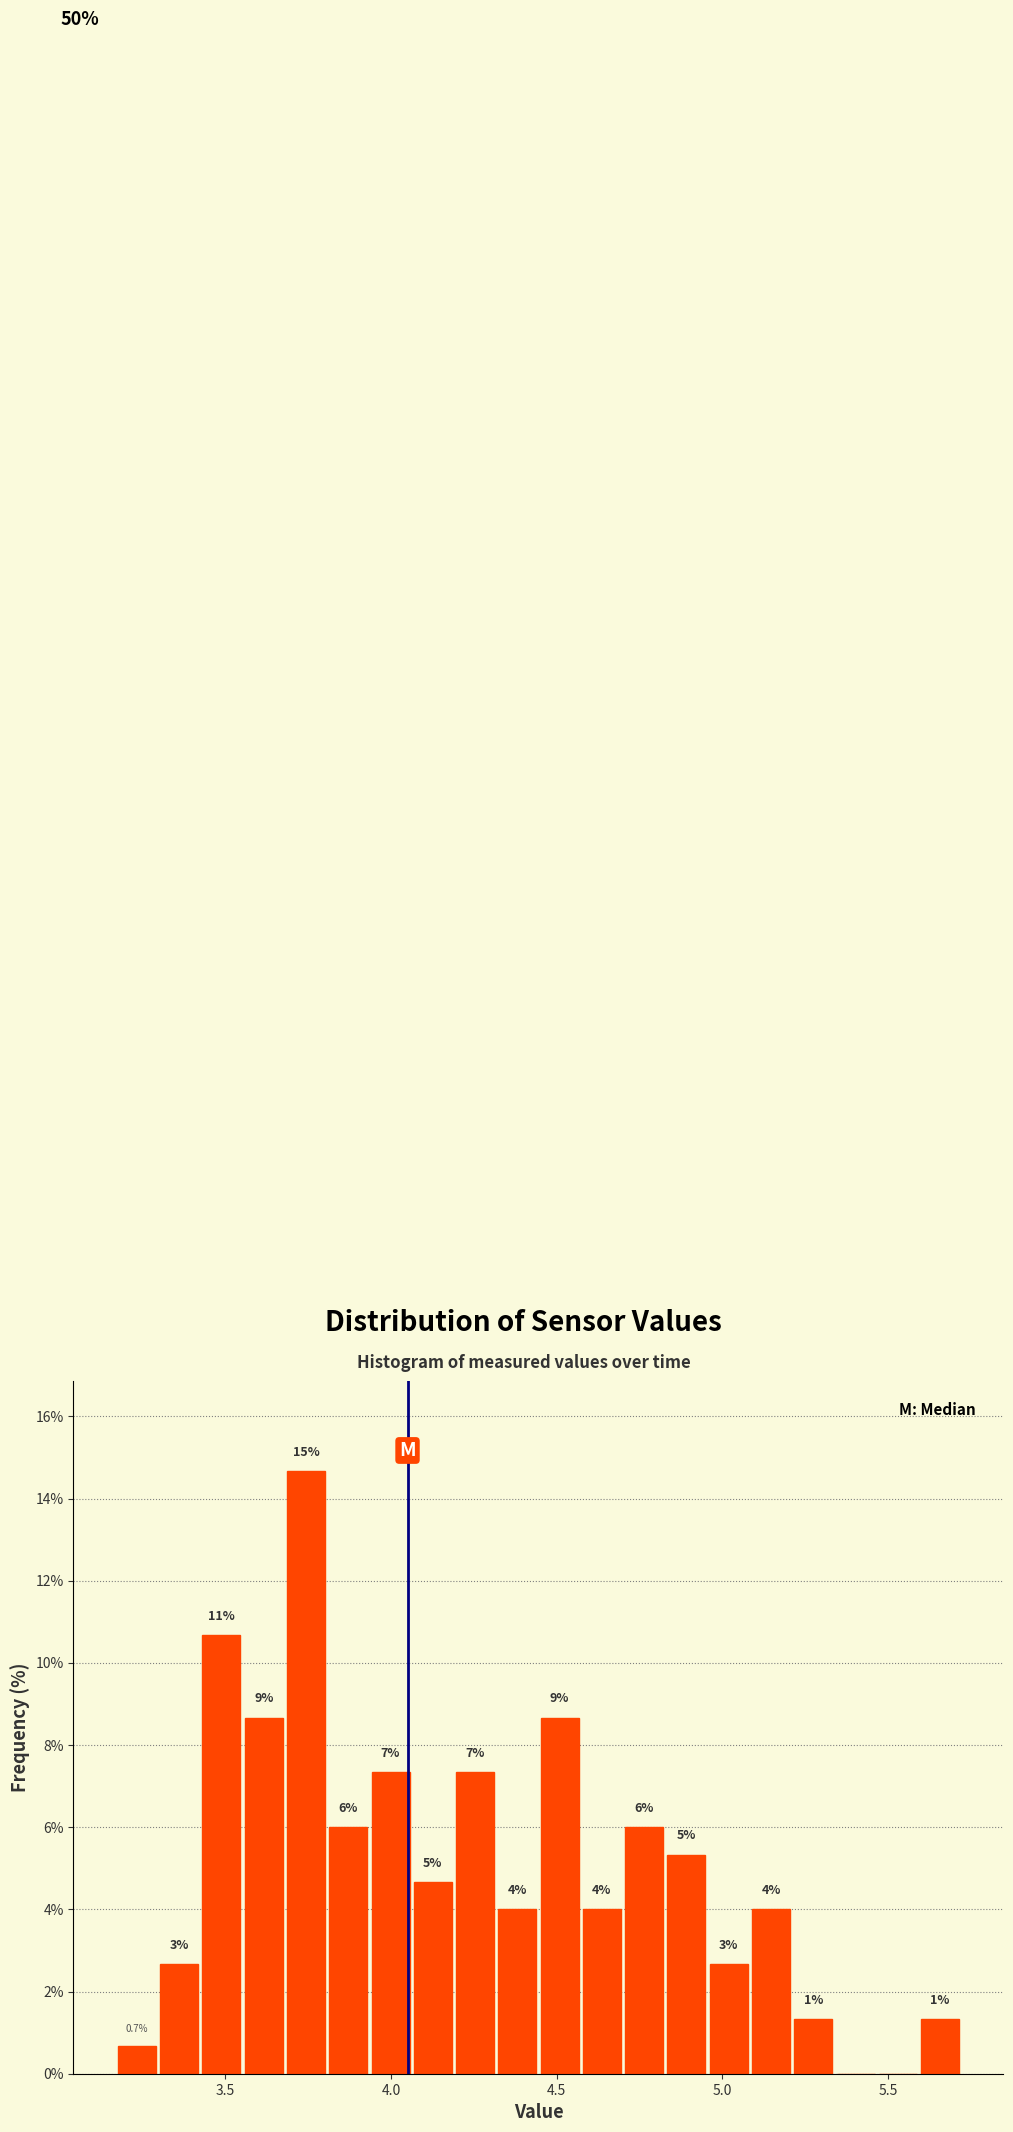

Read against the x-axis, roughly where is the centre of the tallest bar?

3.75